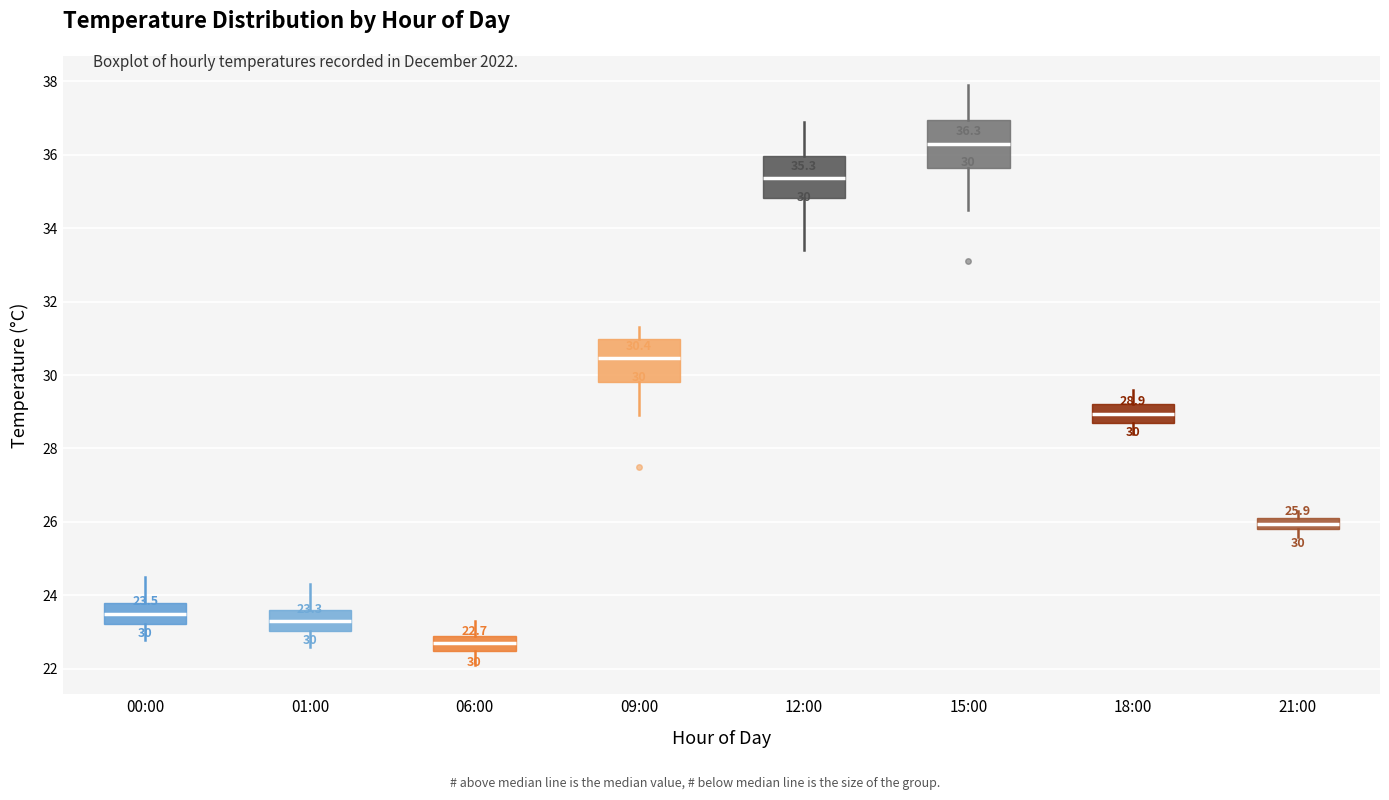

Which box has the highest median line?

15:00